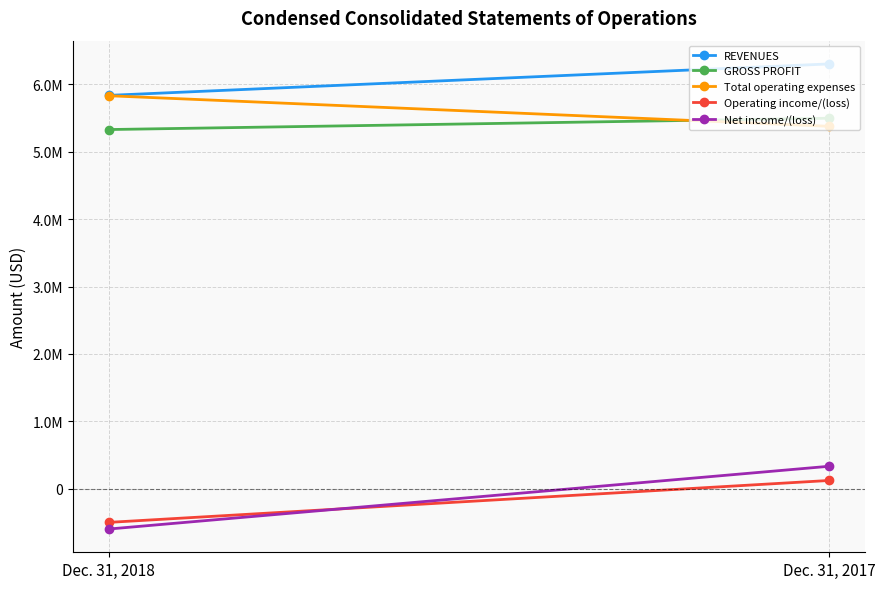

The Total operating expenses series shows 8042817 at Dec. 31, 2017. True or false?

False